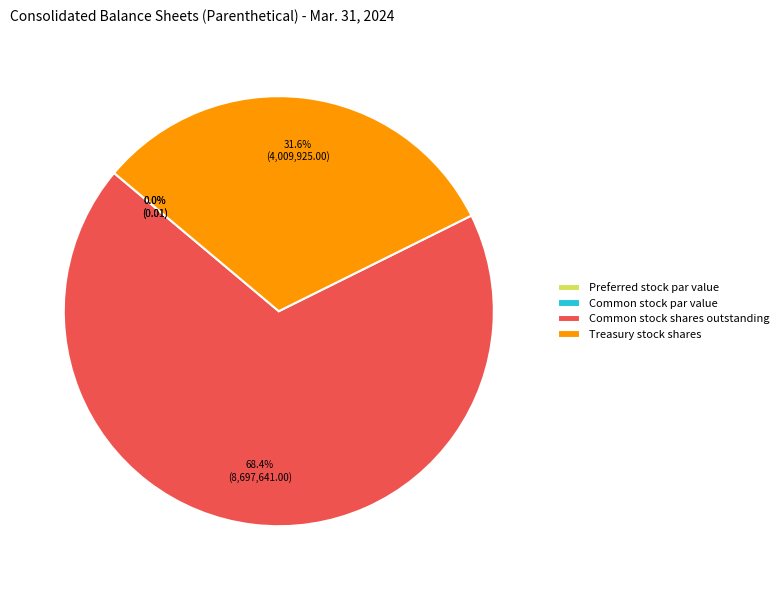

Count the number of slices in the pie.

4